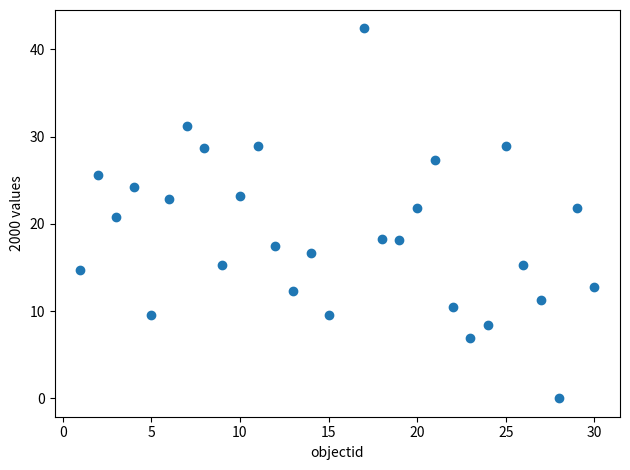

What is the range of X values (max minus min)?

29.0